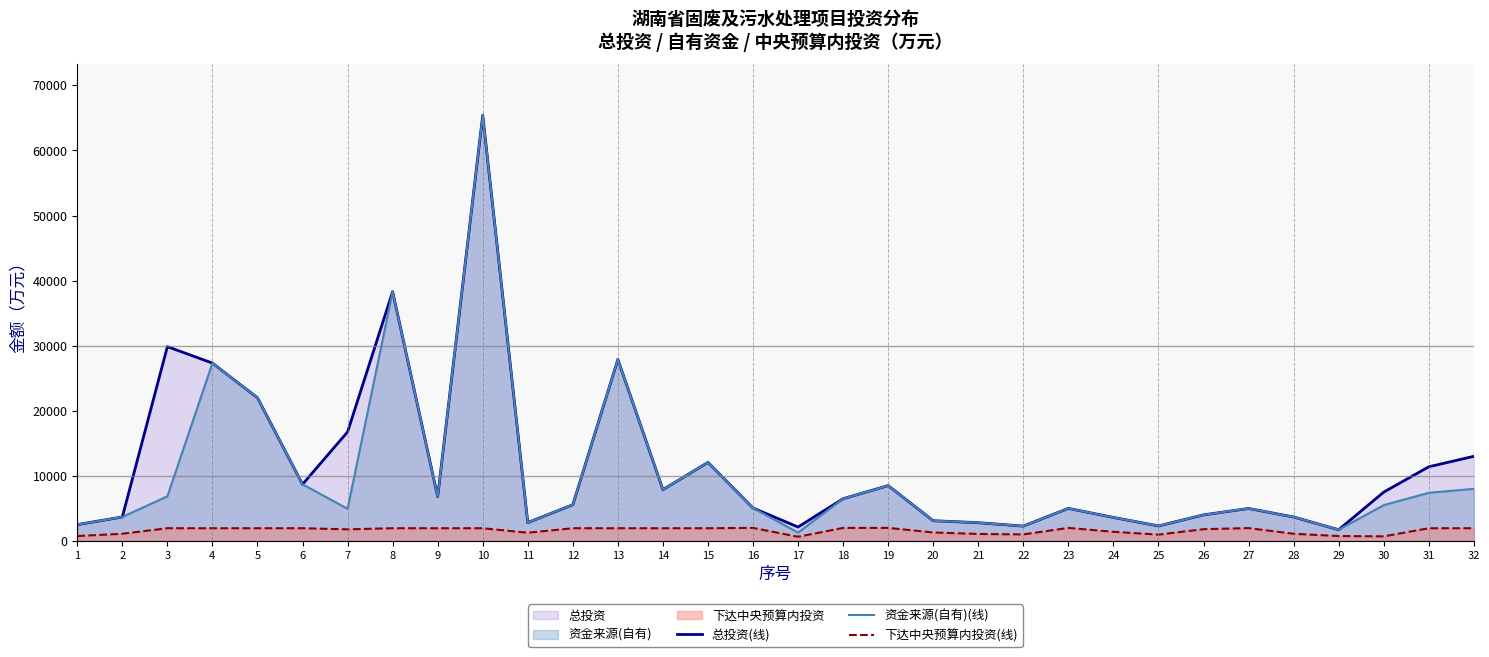

True or false: 资金来源(自有)(线) and 总投资(线) cross at least once.

False